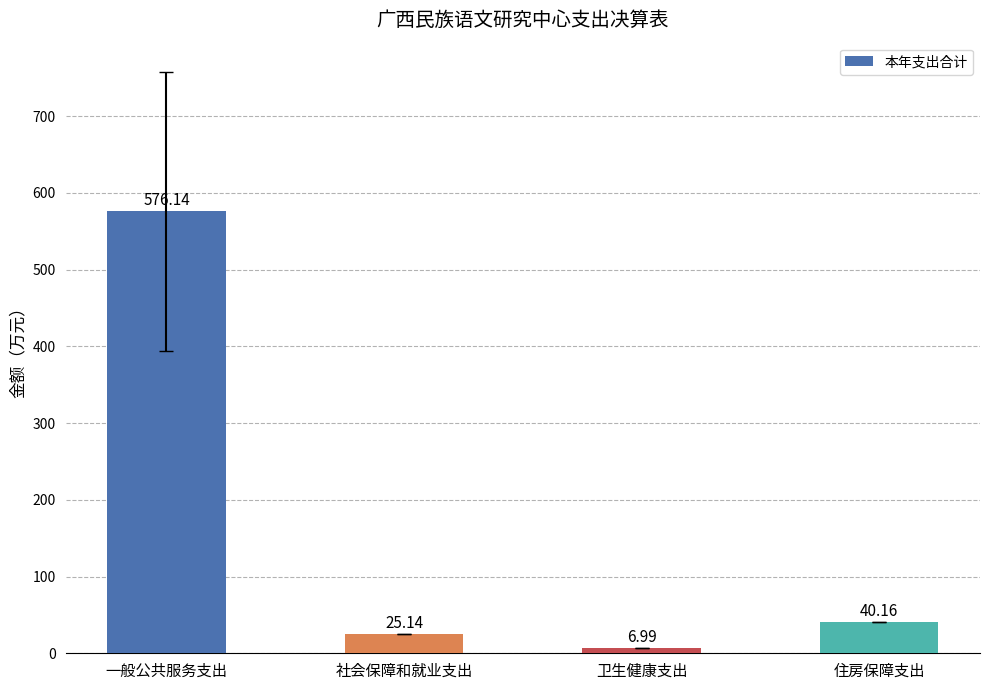

True or false: the data shows 14.2 at 住房保障支出.

False